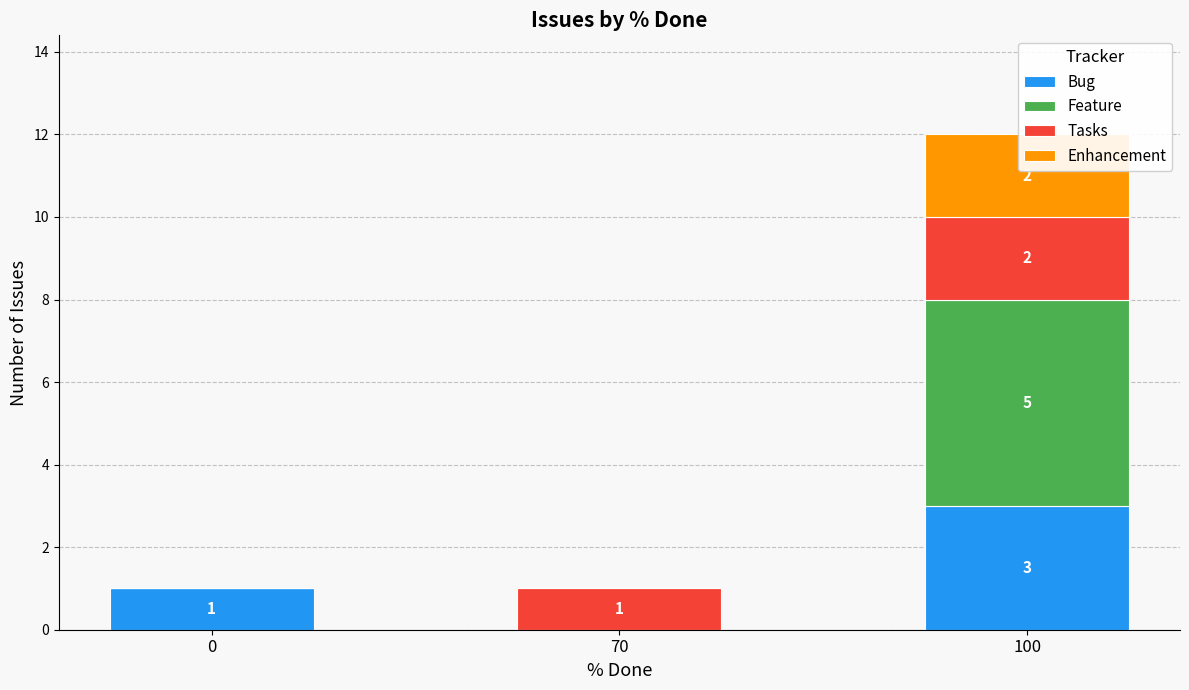

What is the difference between the maximum and second lowest values in the Bug series?

2